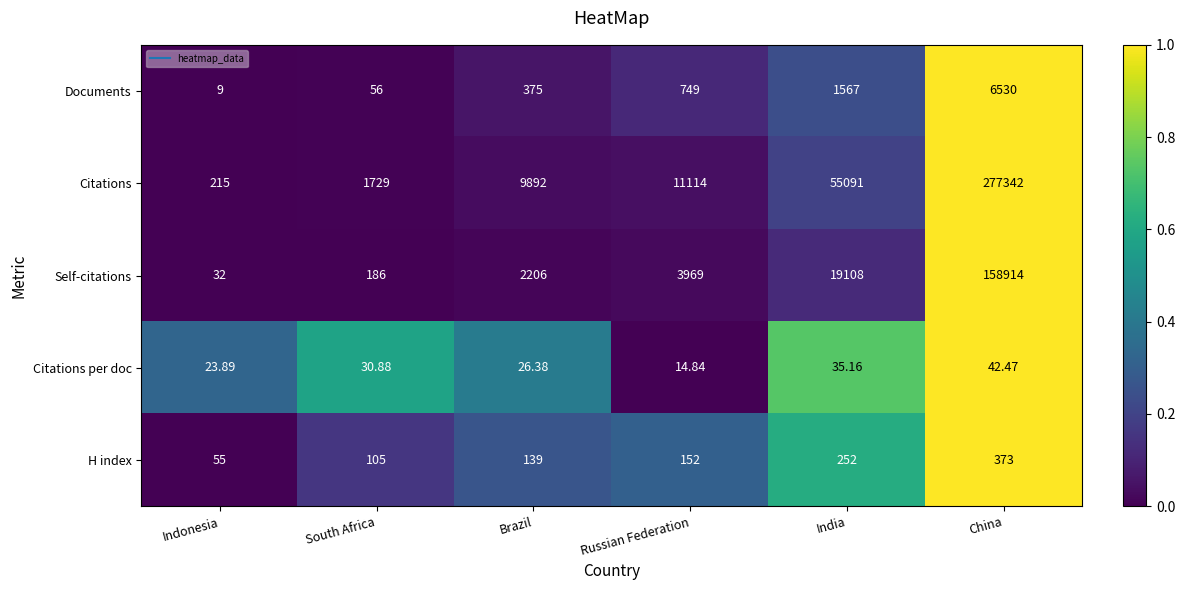

How many data points does each series have?

6